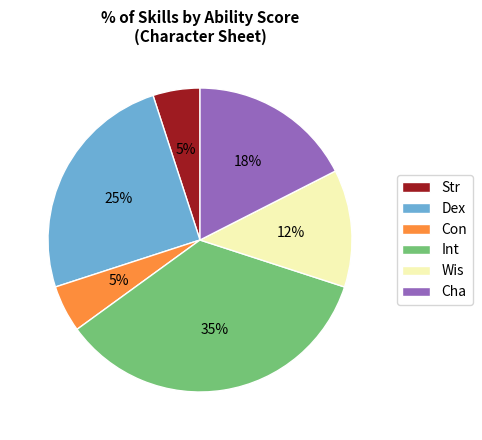

To the nearest percent, what percentage of the pie is Str?

5%